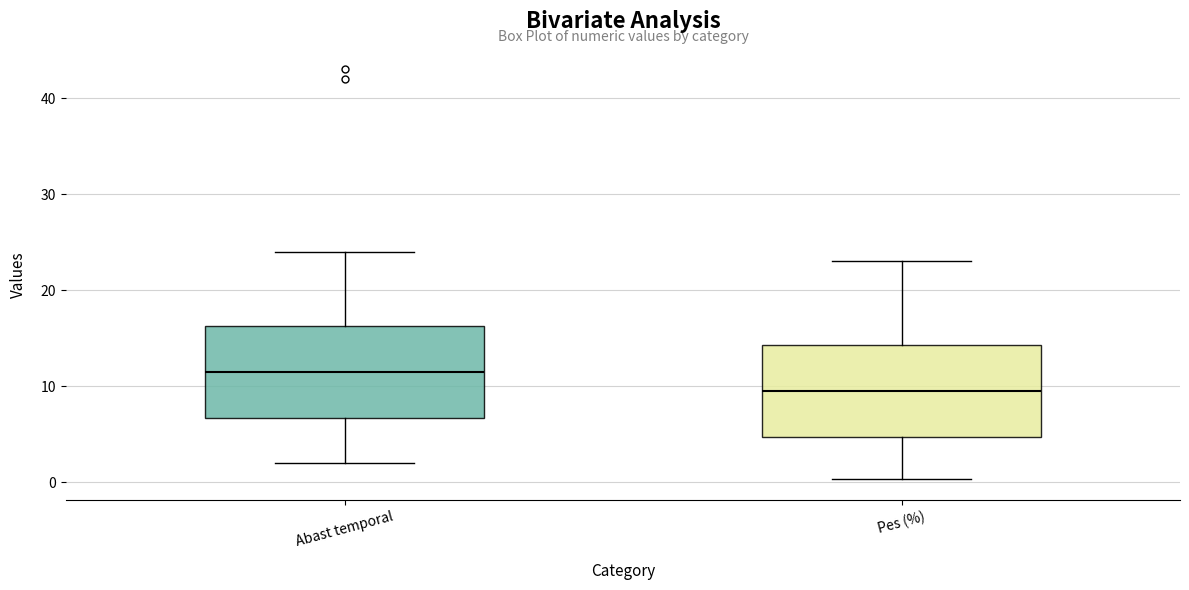

Where does the upper whisker of the box for Pes (%) end on the y-axis? The values are not printed on the chart, so give them approximately, as read against the axis.

23